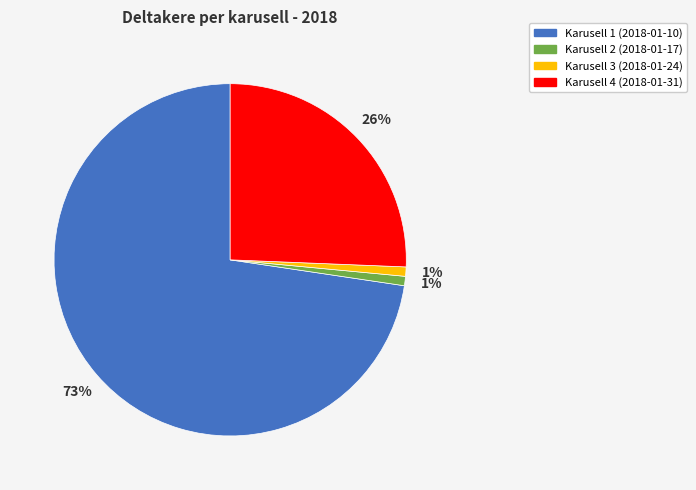

To the nearest percent, what is the average slice percentage?

25%